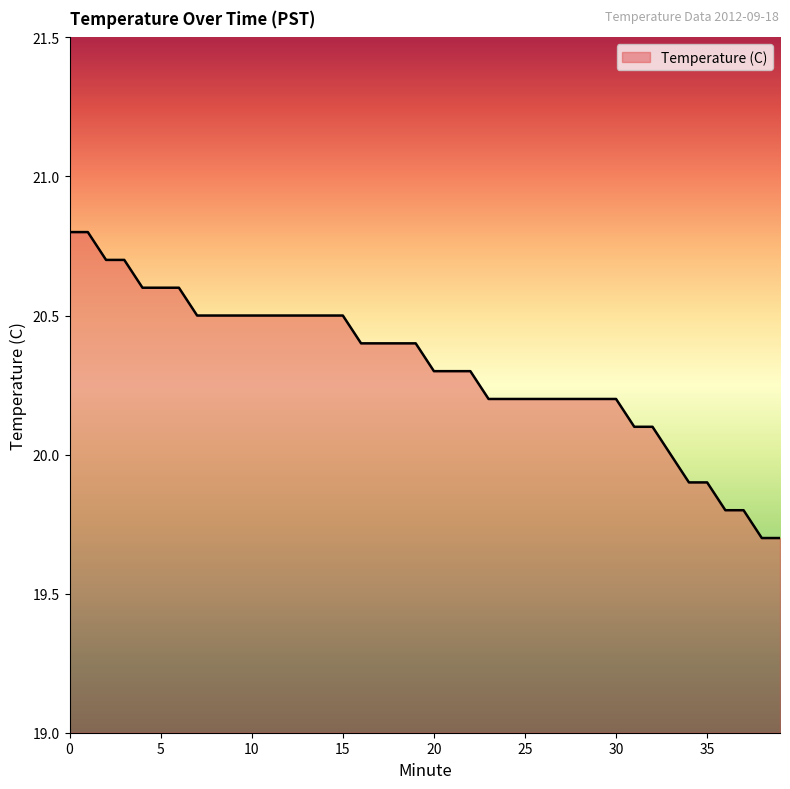

Reading left to right, extract all data points from this chart.

20.8	20.8	20.7	20.7	20.6	20.6	20.6	20.5	20.5	20.5	20.5	20.5	20.5	20.5	20.5	20.5	20.4	20.4	20.4	20.4	20.3	20.3	20.3	20.2	20.2	20.2	20.2	20.2	20.2	20.2	20.2	20.1	20.1	20.0	19.9	19.9	19.8	19.8	19.7	19.7